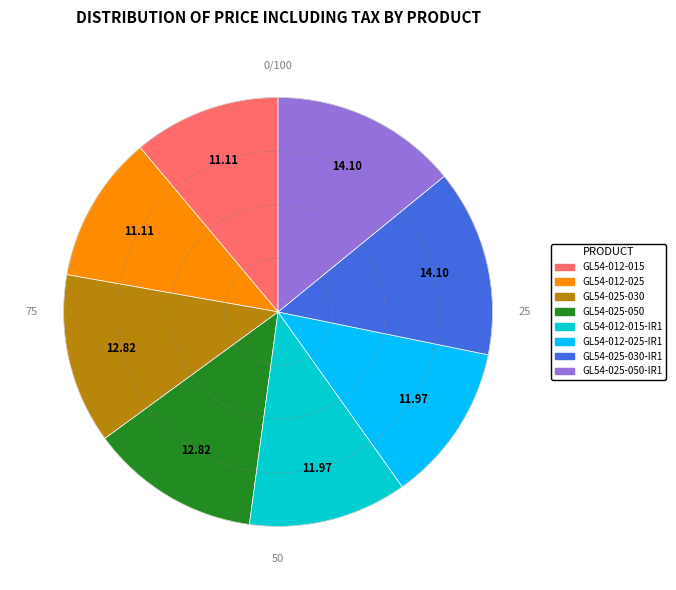

Count the number of slices in the pie.

8